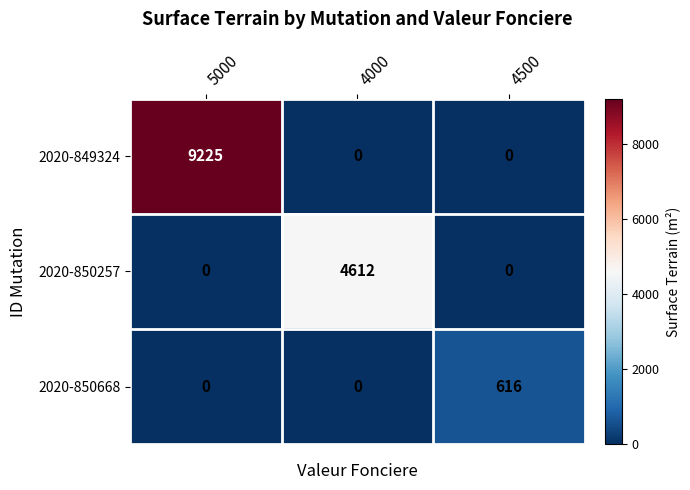

Reading left to right, transcribe all the data shown in this chart.

2020-849324: 5000=9225	4000=0	4500=0
2020-850257: 5000=0	4000=4612	4500=0
2020-850668: 5000=0	4000=0	4500=616